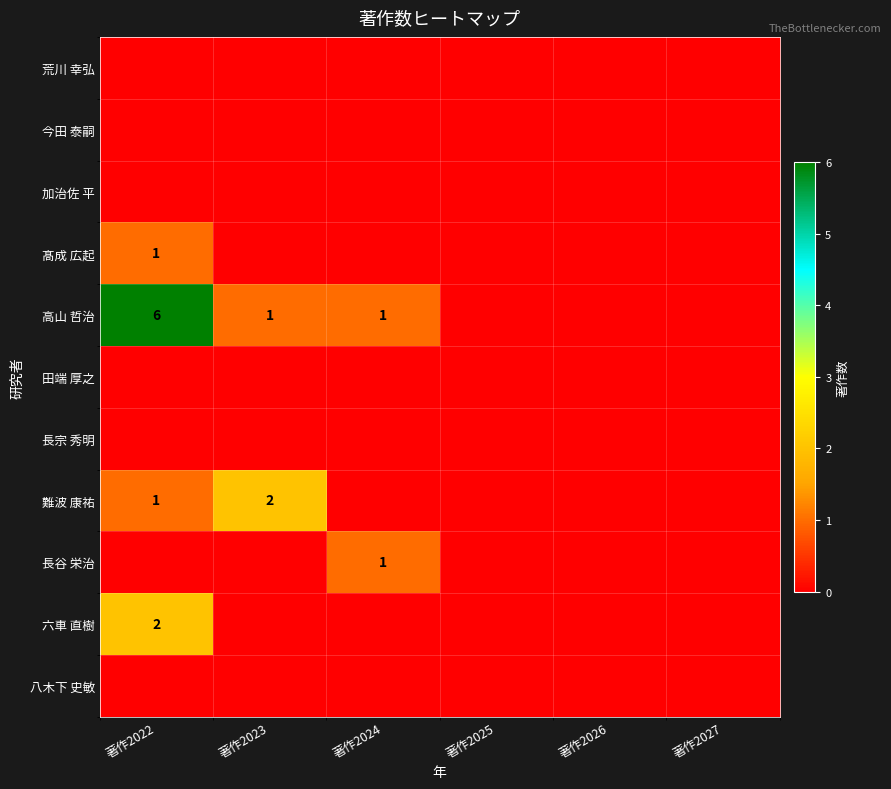

The 難波 康祐 series shows 1 at 著作2023. True or false?

False